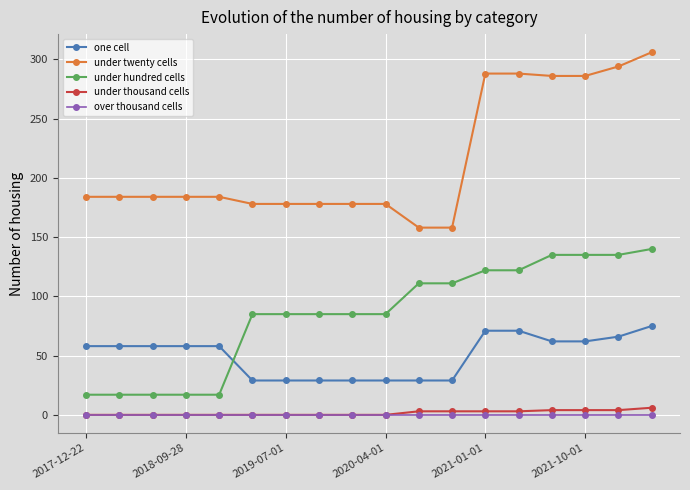

Which series has the widest spread of values?

under twenty cells